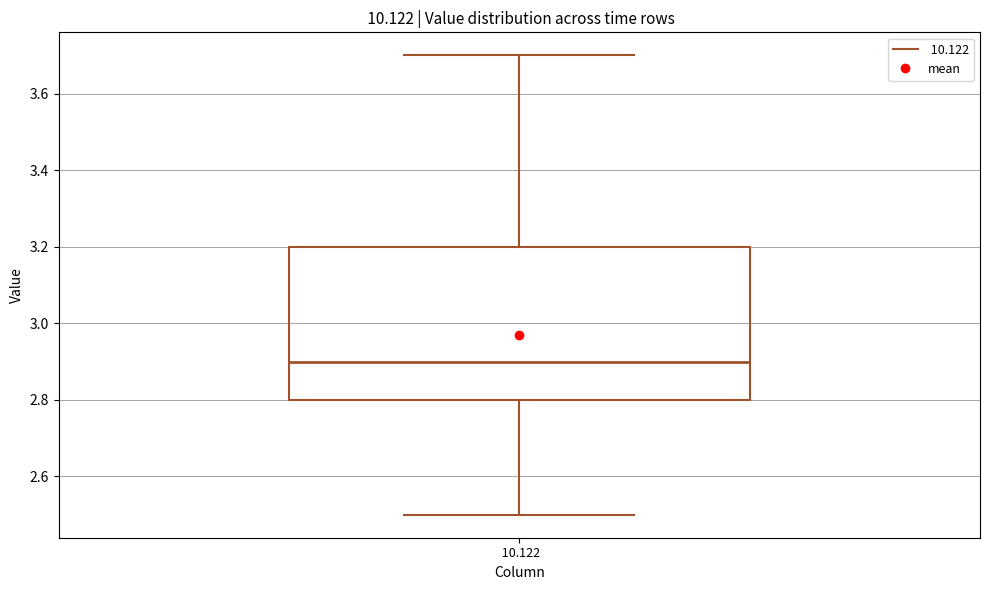

Transcribe this box plot: give where the median line is, the range the box spans, and where the two whiskers end, as read against the y-axis. The values are not printed on the chart, so give them approximately, as read against the axis.

median 2.9, box 2.8 to 3.2, whiskers 2.5 to 3.7